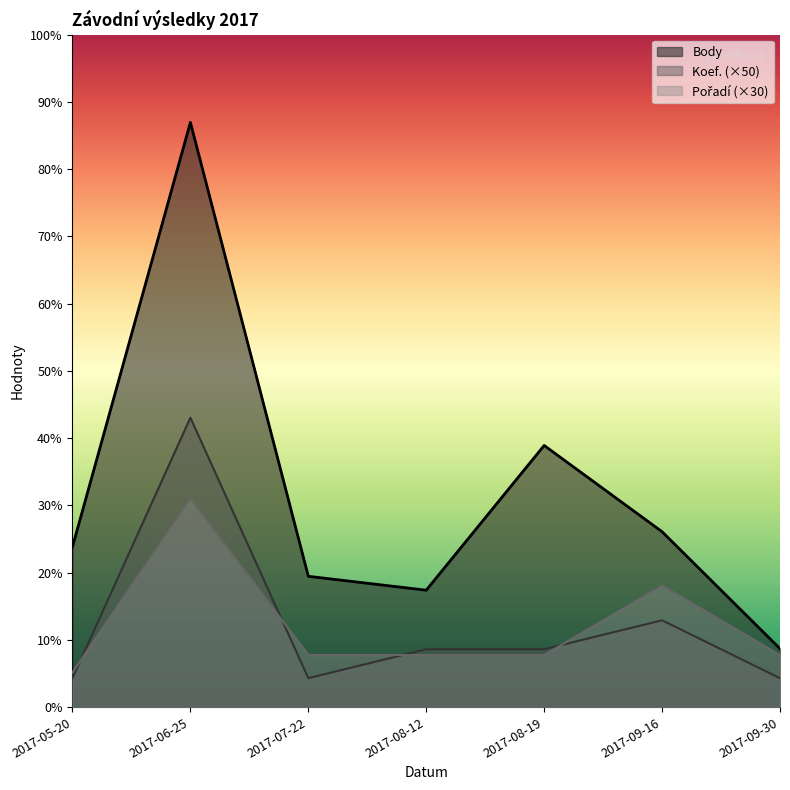

Between 2017-07-22 and 2017-09-16, which series saw the biggest shift?

Pořadí